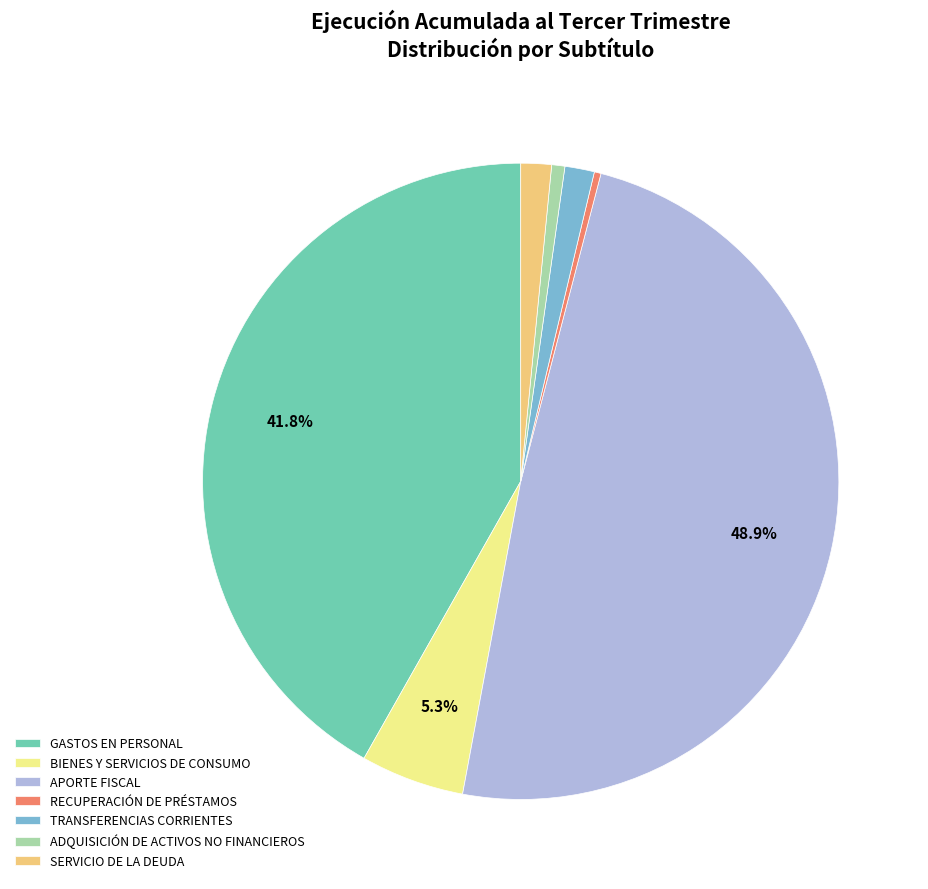

Is APORTE FISCAL the majority of the pie?

No